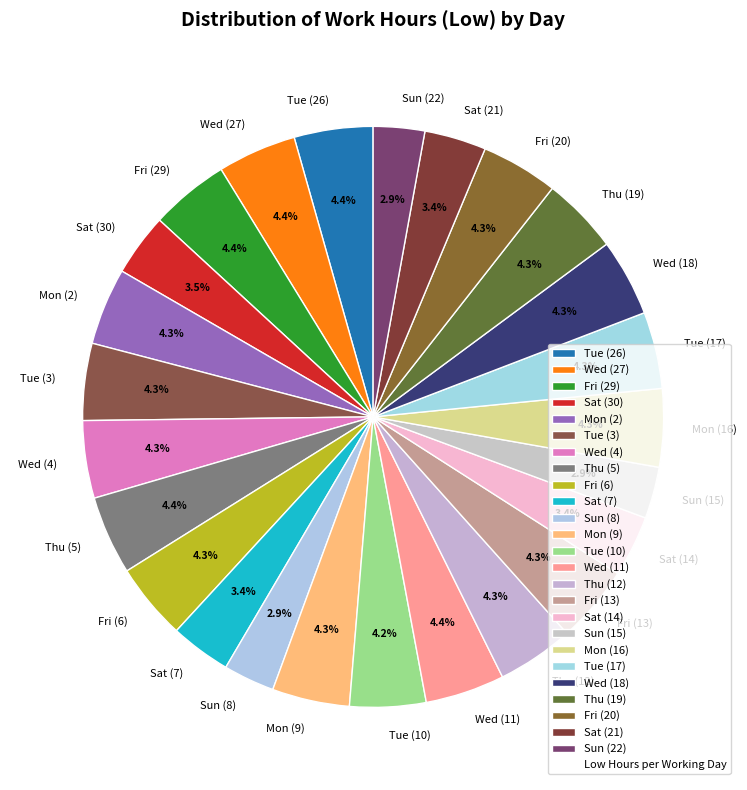

To the nearest percent, what is the combined percentage of Mon (16) and Mon (2)?

9%